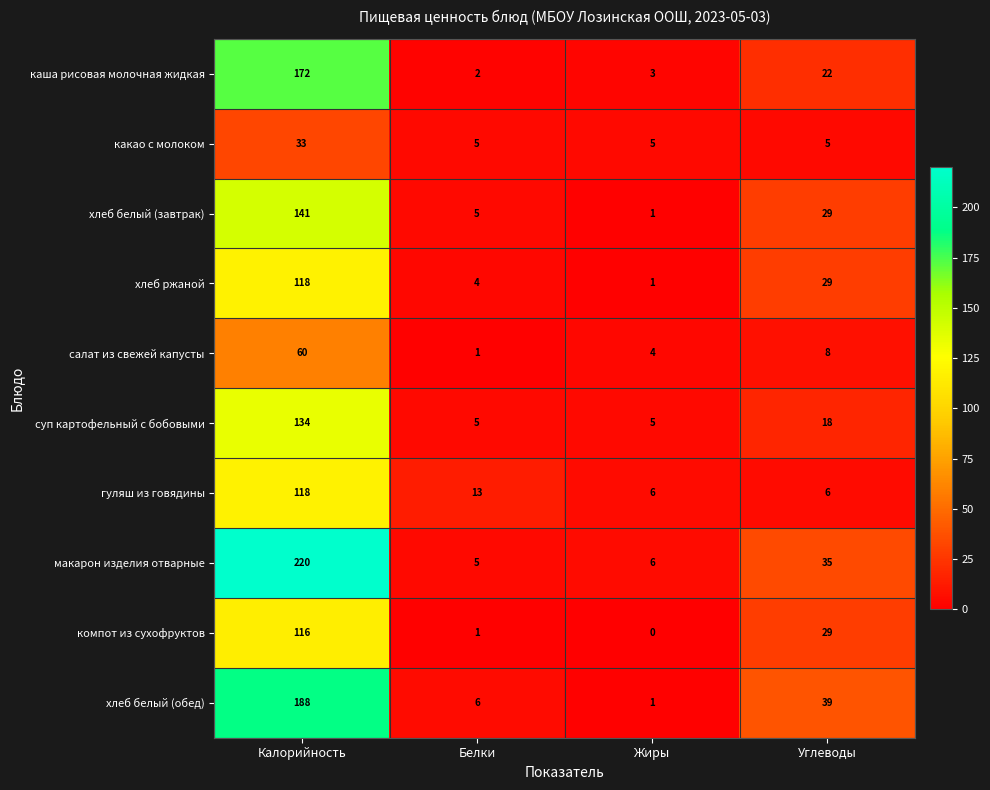

At how many categories does at least one series exceed 136?

1